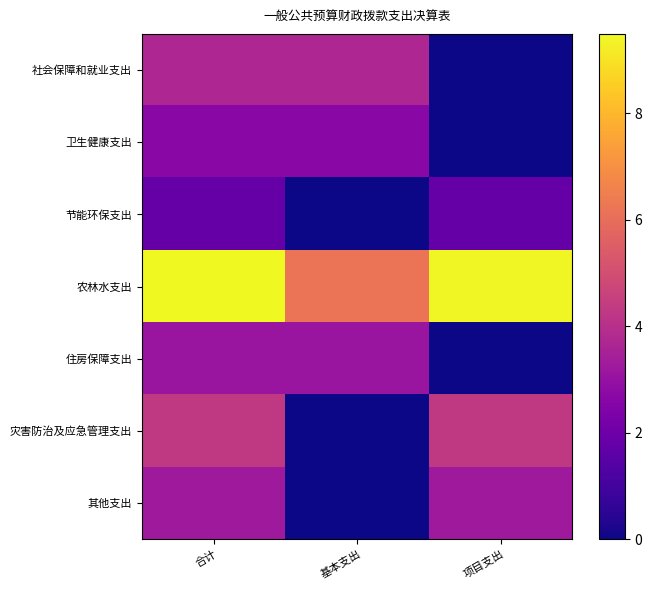

What is the difference between the highest and lowest values at 项目支出?

9.5